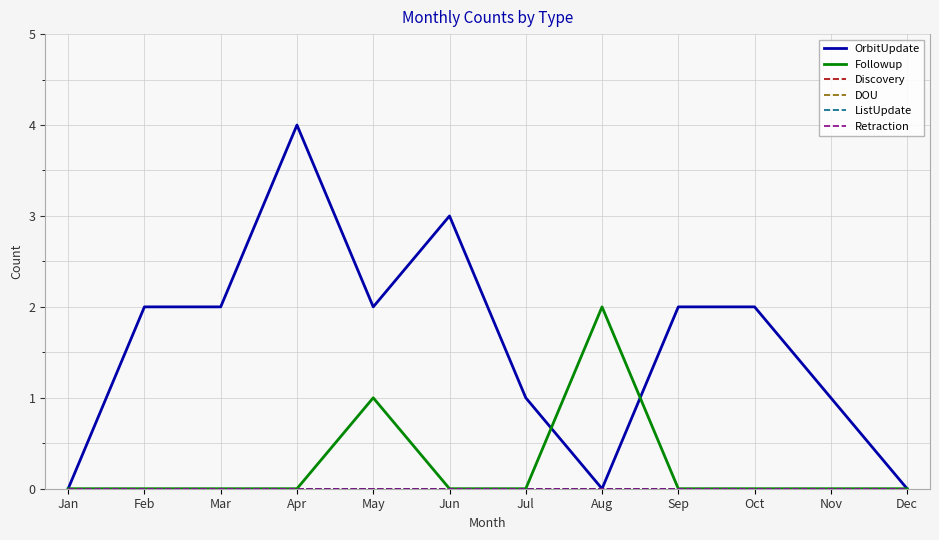

How many lines are shown in the chart?

6